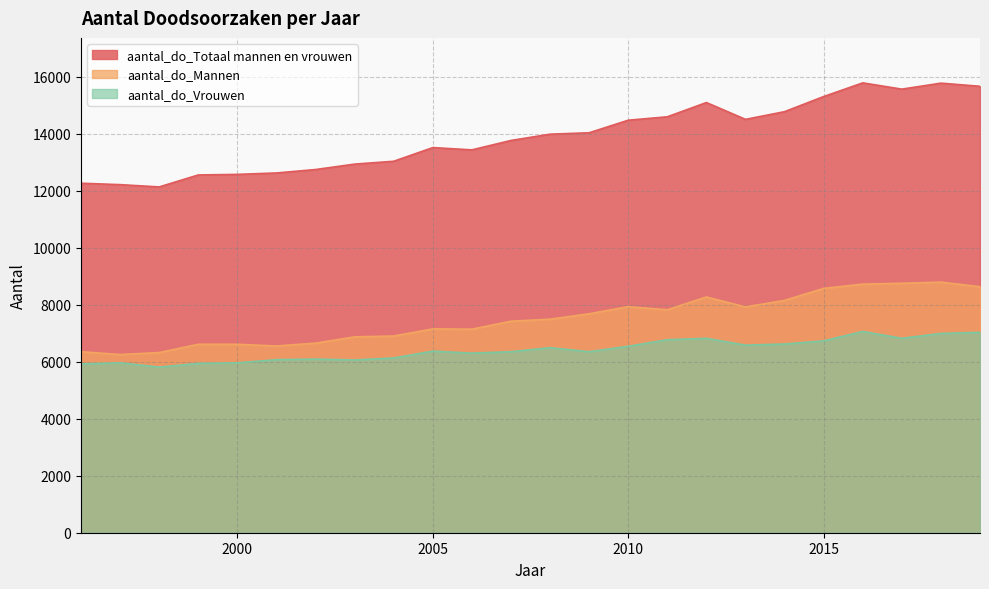

Reading left to right, extract all data points from this chart.

aantal_do_Totaal mannen en vrouwen: 12260	12210	12130	12550	12570	12620	12740	12930	13030	13510	13430	13760	13980	14030	14470	14590	15090	14500	14770	15300	15780	15560	15770	15660
aantal_do_Mannen: 6350	6250	6320	6610	6610	6550	6650	6870	6900	7150	7140	7420	7490	7680	7930	7820	8270	7920	8150	8570	8720	8750	8790	8630
aantal_do_Vrouwen: 5920	5960	5810	5940	5960	6070	6090	6060	6130	6370	6300	6350	6490	6350	6540	6770	6820	6580	6620	6730	7060	6820	6990	7030